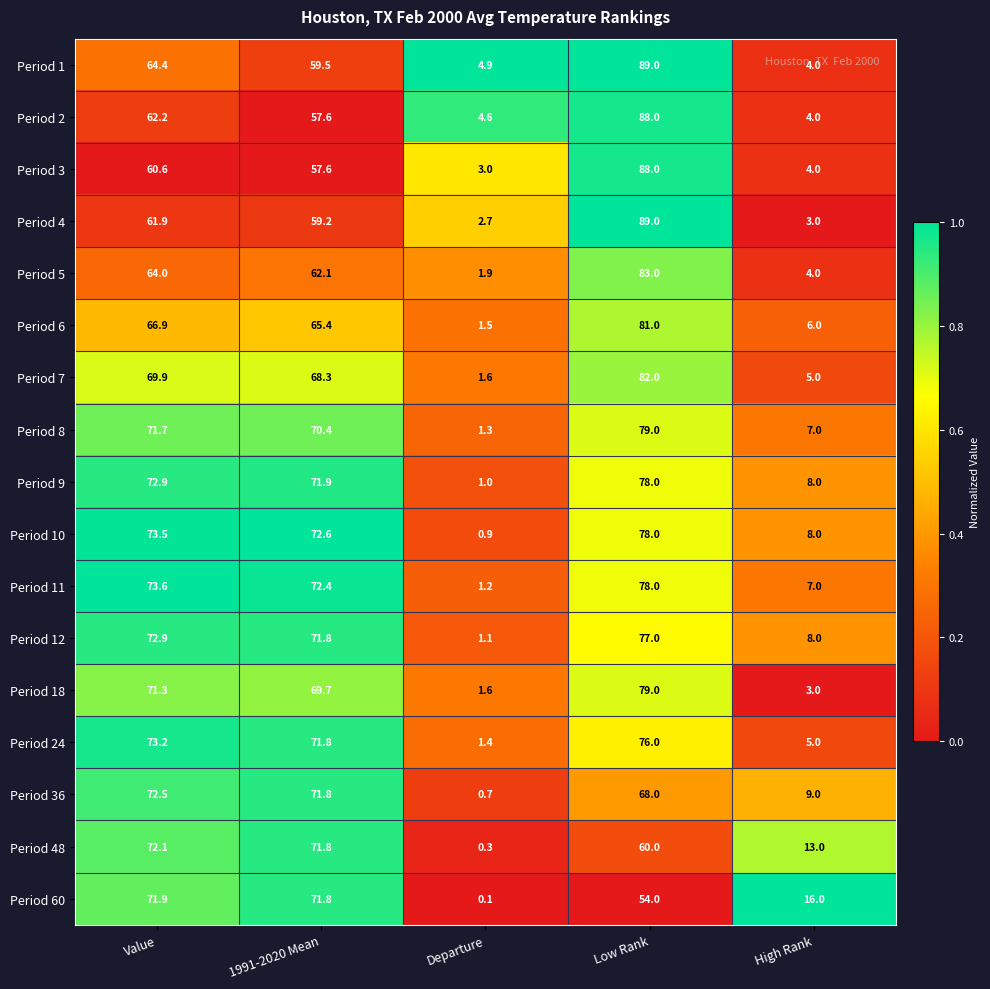

What is the average value of the Period 8 series?

45.9